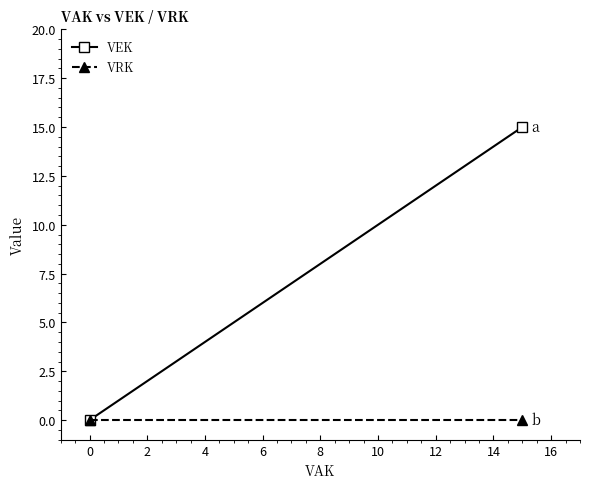

Is this an area chart (filled region under the line)?

No